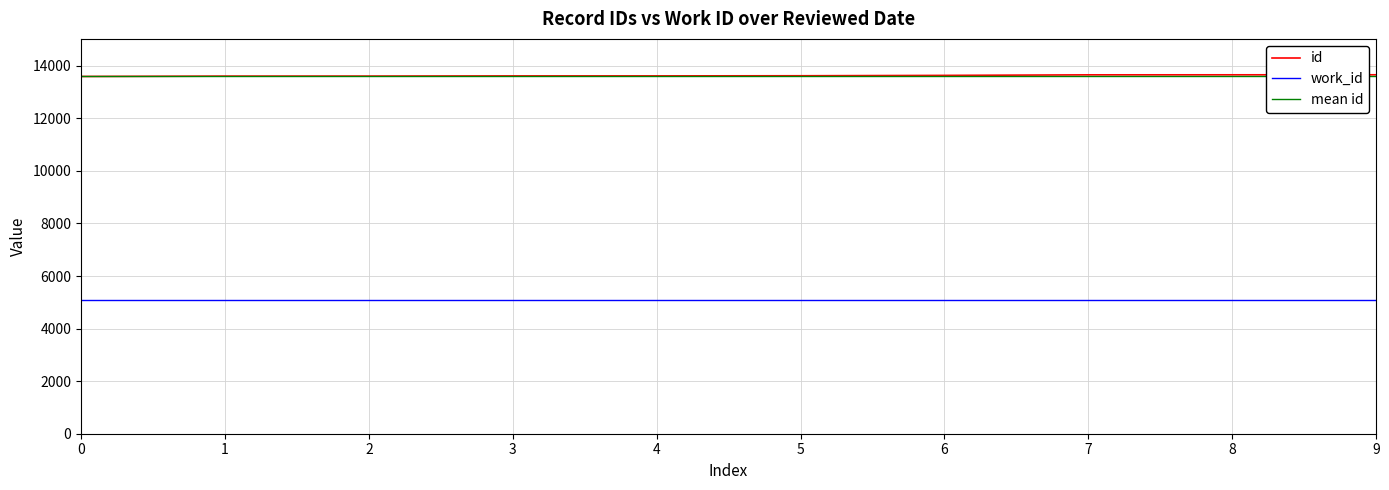

What is the spread (max minus min) of values at 3?

8557.7